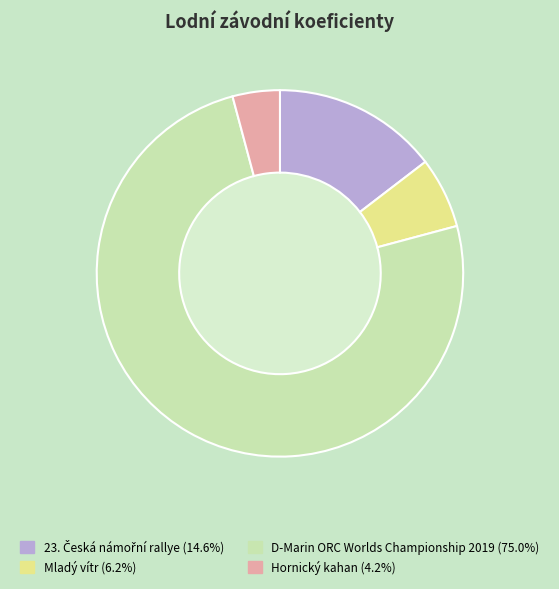

Count the number of slices in the pie.

4